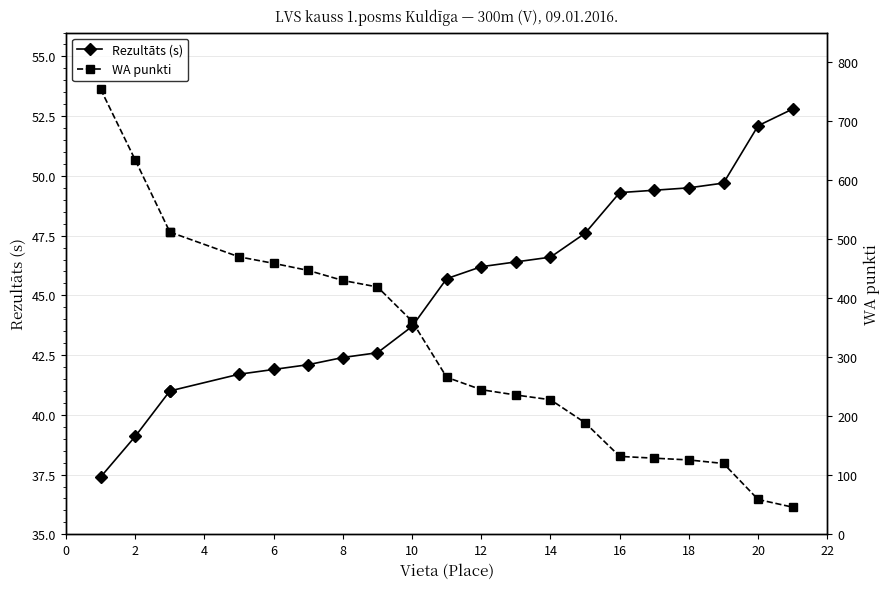

What is the sum of all WA punkti values?

6774.0